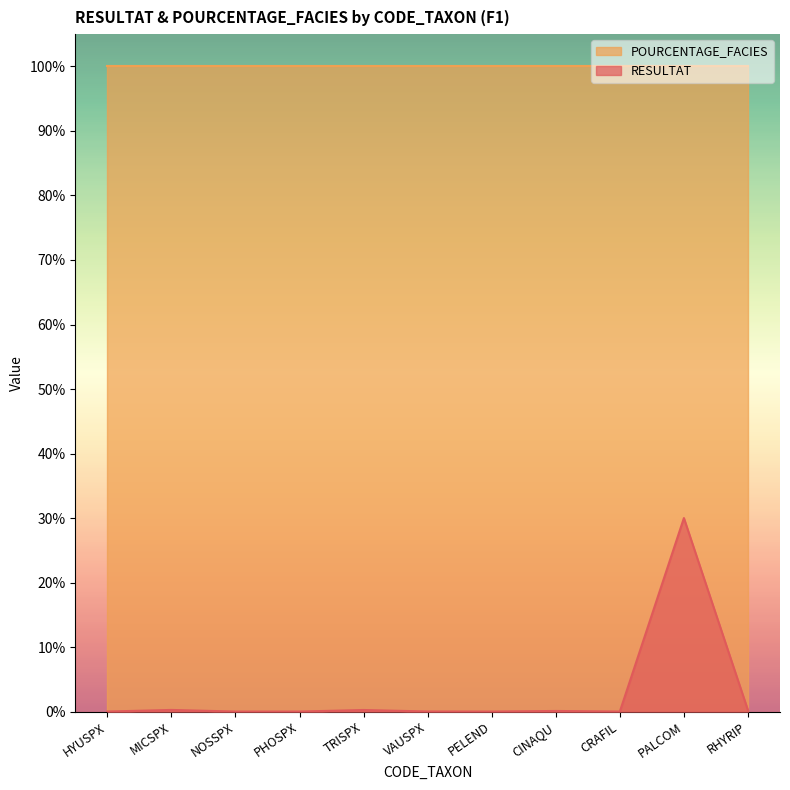

Which has a higher value, HYUSPX or CINAQU?

CINAQU